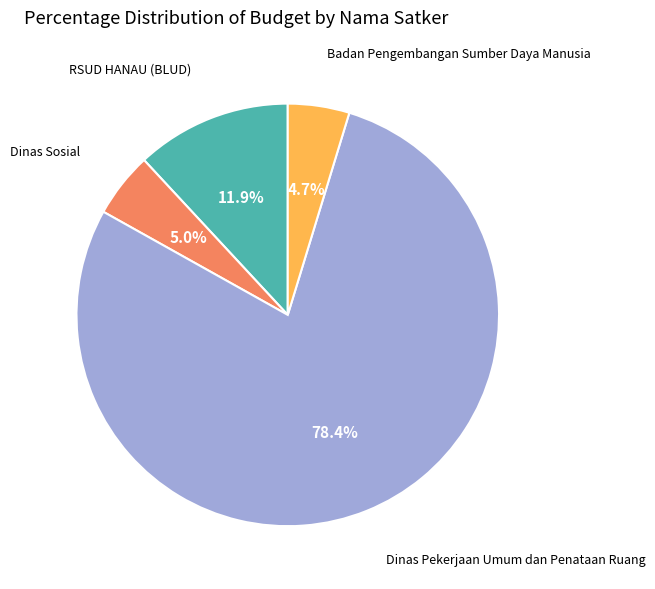

Is there any slice that represents more than half of the pie?

Yes